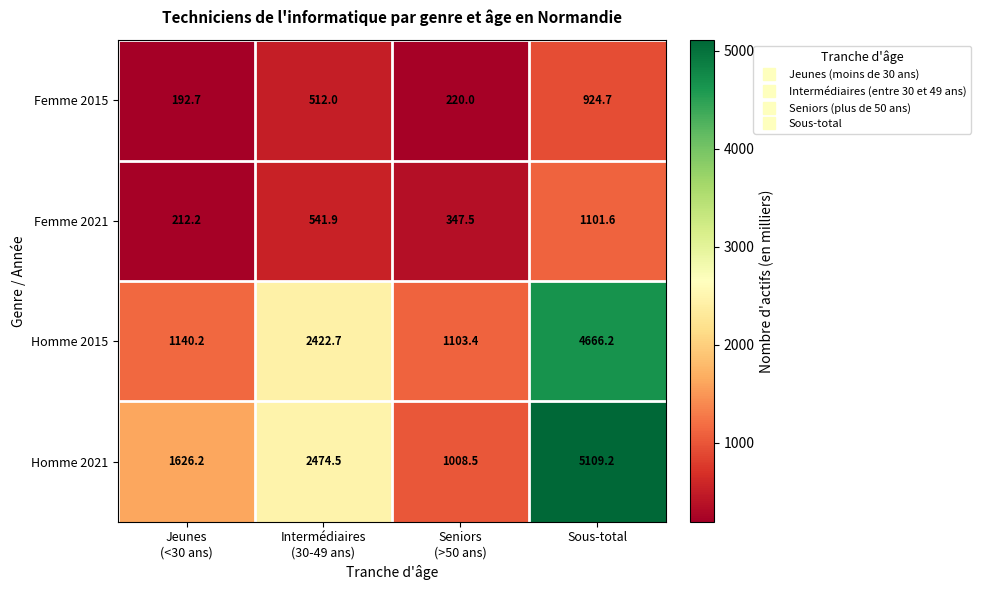

List the series in order of their peak value, highest first.

Homme 2021, Homme 2015, Femme 2021, Femme 2015